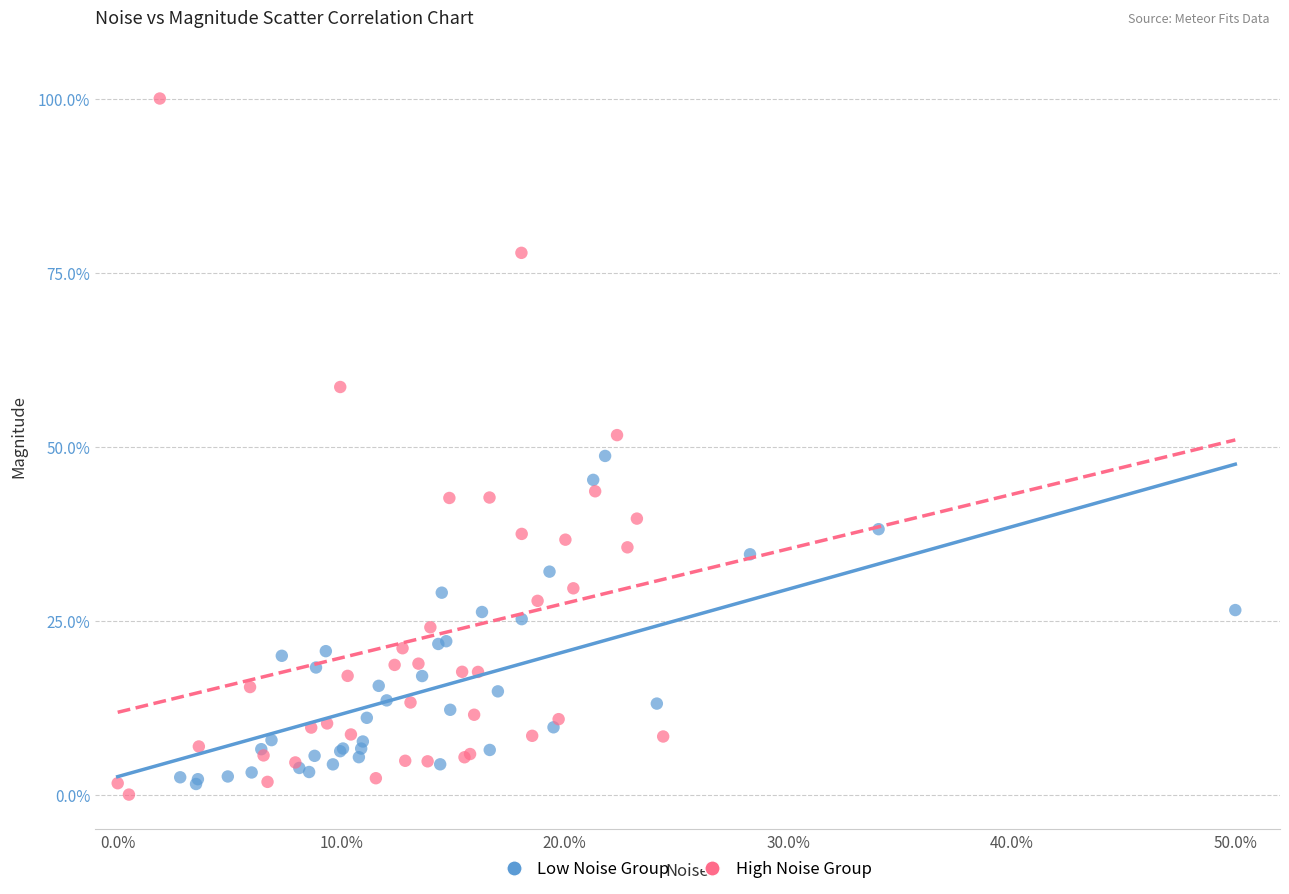

What are all the series names shown in the legend?

Low Noise Group, High Noise Group